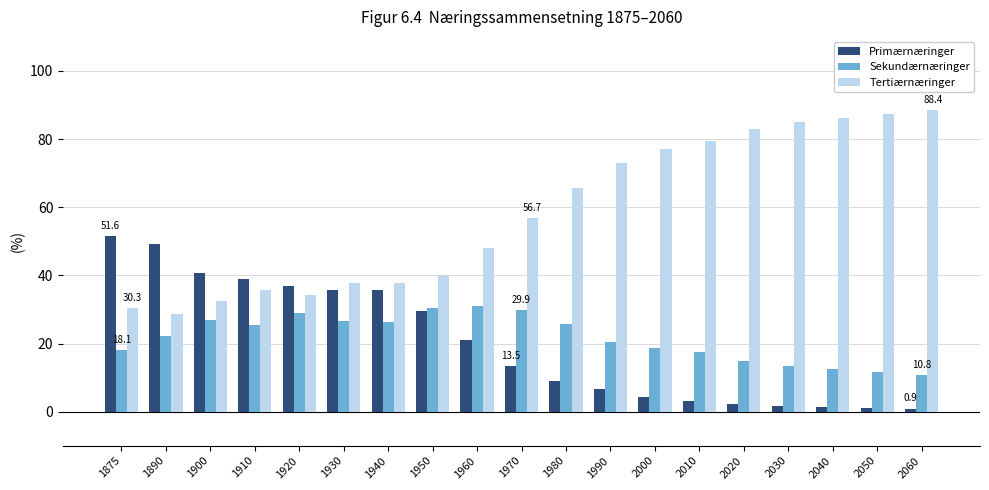

Which series has the largest range (max minus min)?

Tertiærnæringer